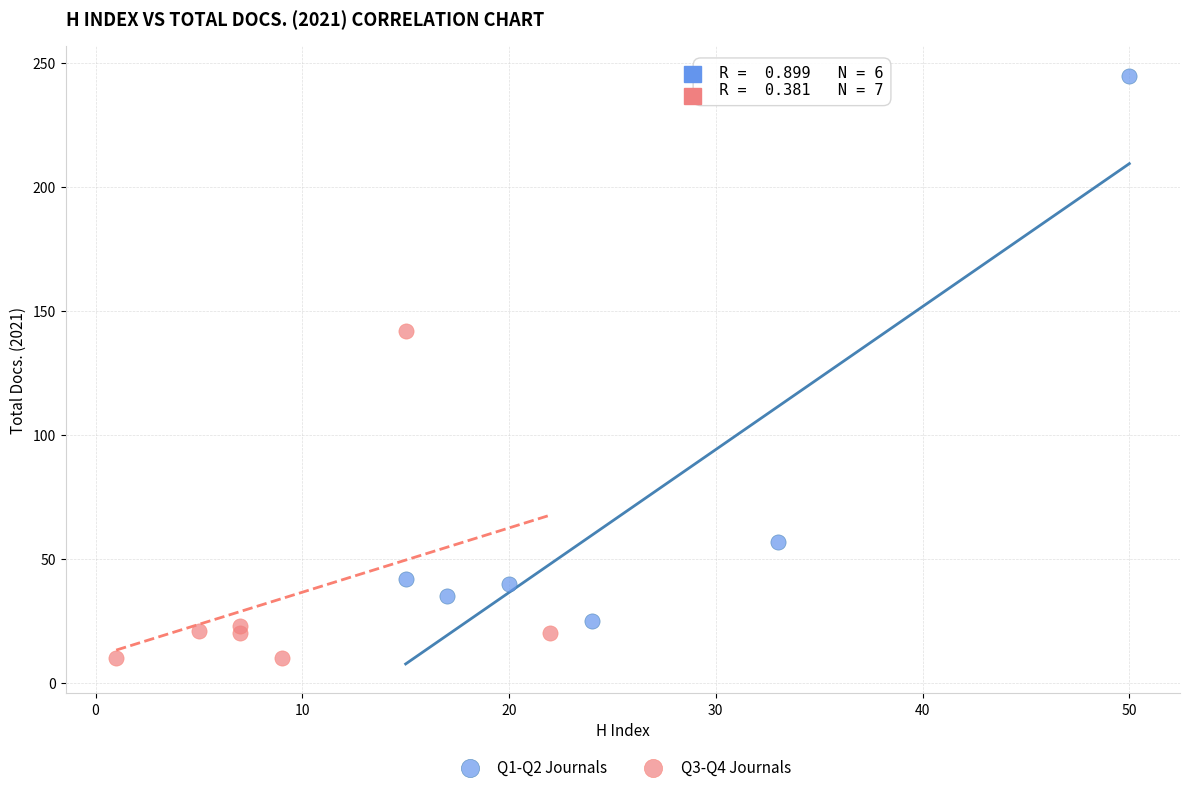

Which series reaches the maximum Y coordinate?

Q1-Q2 Journals